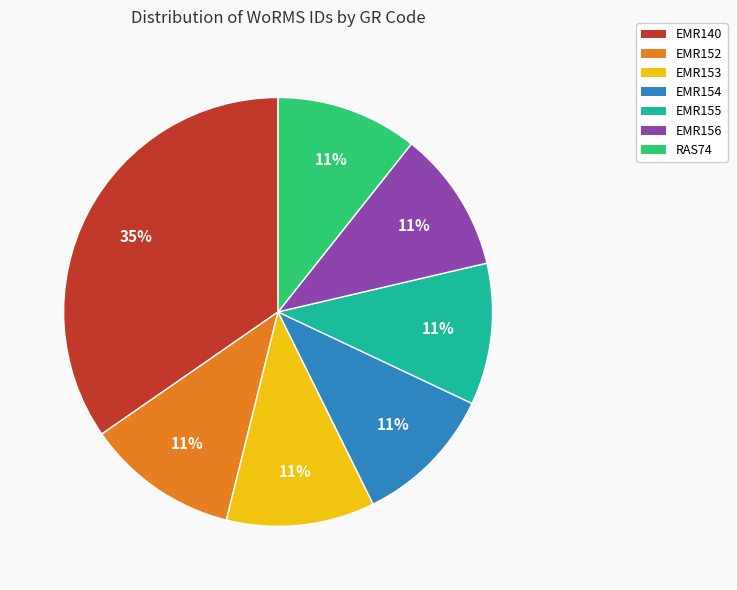

True or false: EMR156 accounts for 20% of the total.

False